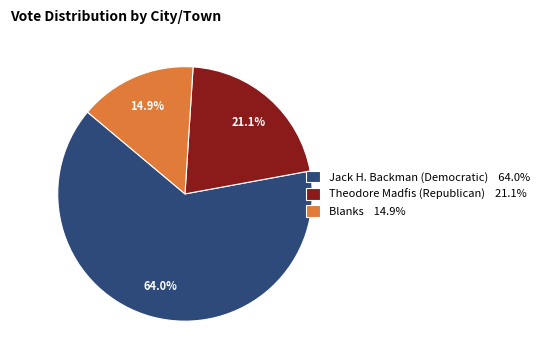

Which has a higher value, Theodore Madfis (Republican) 21.1% or Jack H. Backman (Democratic) 64.0%?

Jack H. Backman (Democratic) 64.0%